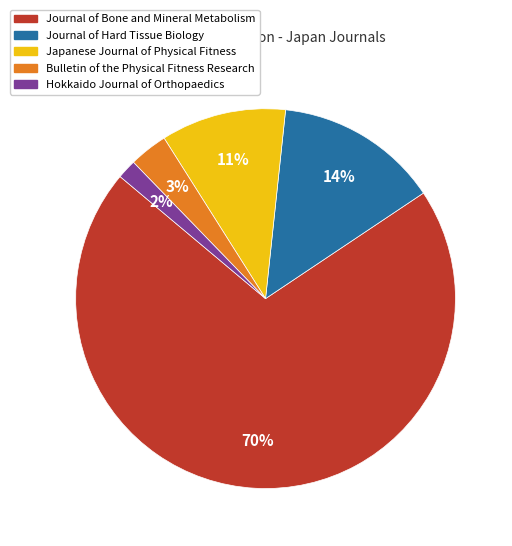

Does any single category account for the majority?

Yes